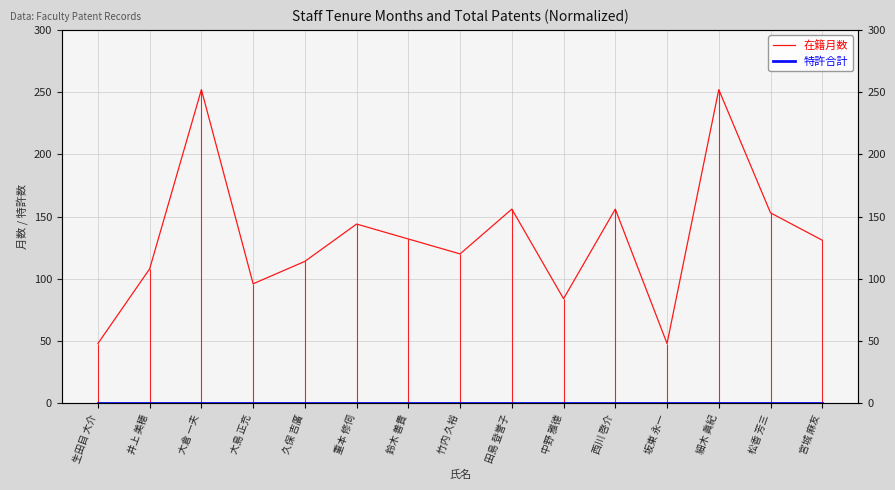

Rank the categories by 特許合計 value from lowest to highest.

生田目 大介, 井上 美穂, 大倉 一夫, 大島 正充, 久保 吉廣, 重本 修伺, 鈴木 善貴, 竹内 久裕, 田島 登誉子, 中野 雅德, 西川 啓介, 坂東 永一, 細木 眞紀, 松香 芳三, 宮城 麻友